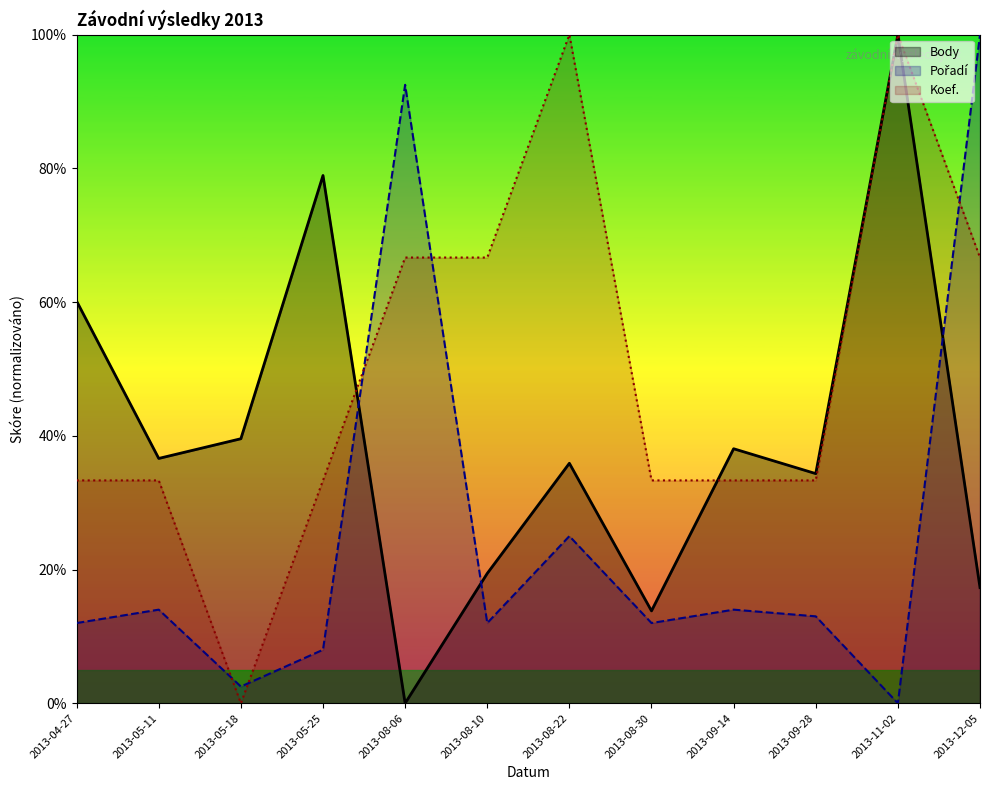

Reading left to right, extract all data points from this chart.

Body: 60.1	36.6	39.6	78.9	0.0	19.4	35.9	13.8	38.1	34.3	100.0	17.3
Pořadí: 12.0	14.0	2.5	8.0	92.5	12.0	25.0	12.0	14.0	13.0	0.0	100.0
Koef.: 33.3	33.3	0.0	33.3	66.7	66.7	100.0	33.3	33.3	33.3	100.0	66.7